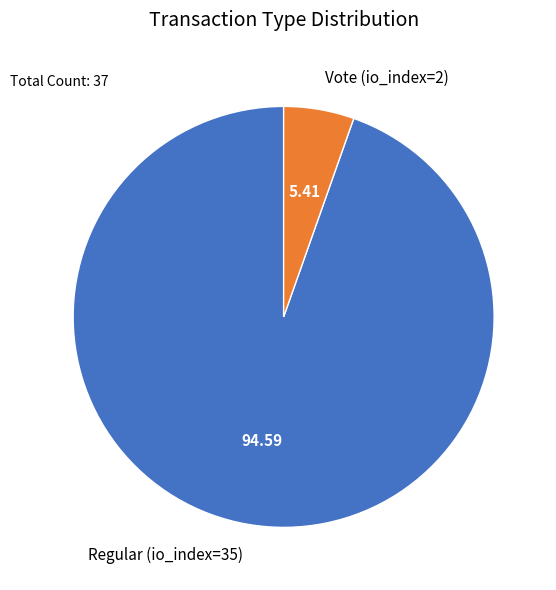

Between Regular (io_index=35) and Vote (io_index=2), which is larger?

Regular (io_index=35)